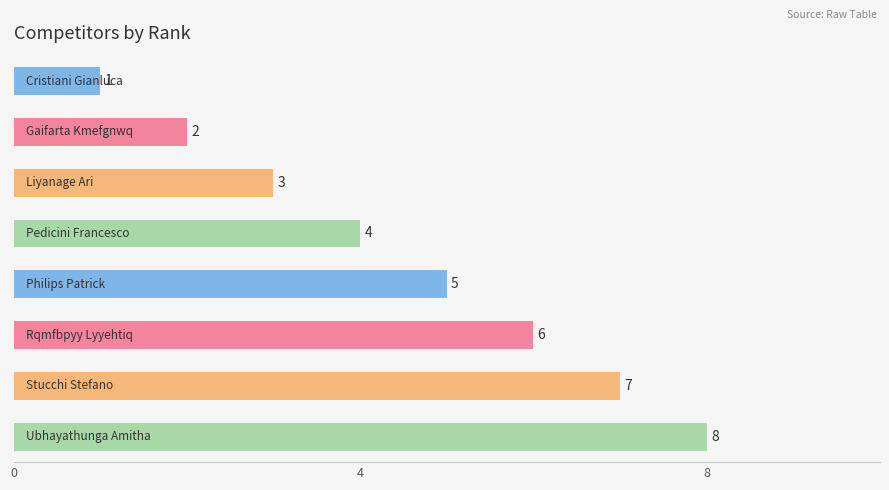

What is the difference between the maximum and minimum values?

7